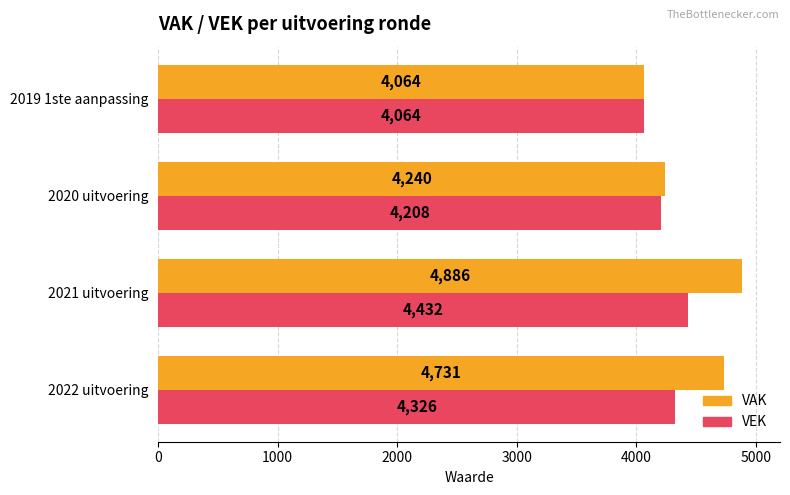

Is it true that VAK equals 4731 at 2022 uitvoering?

True